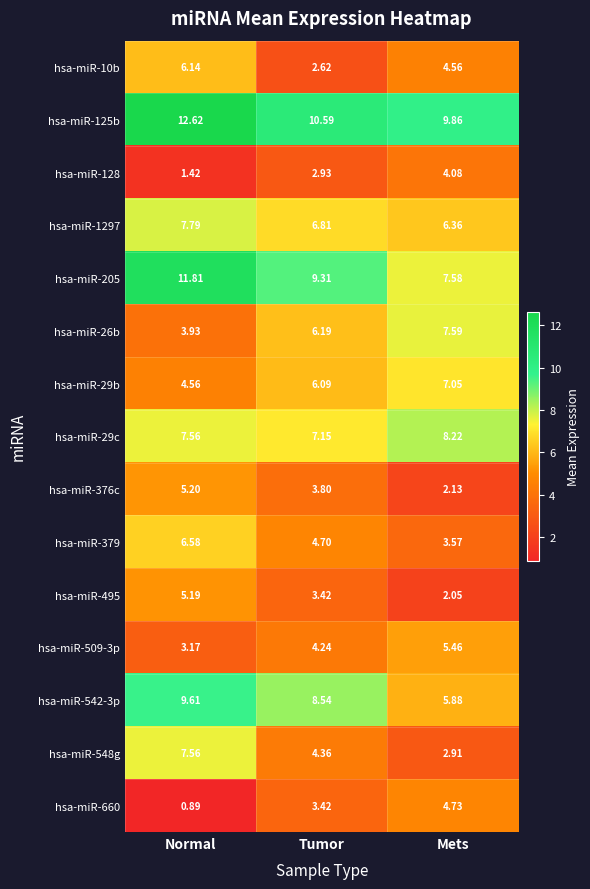

At which label is hsa-miR-1297 closest to 7?

Tumor